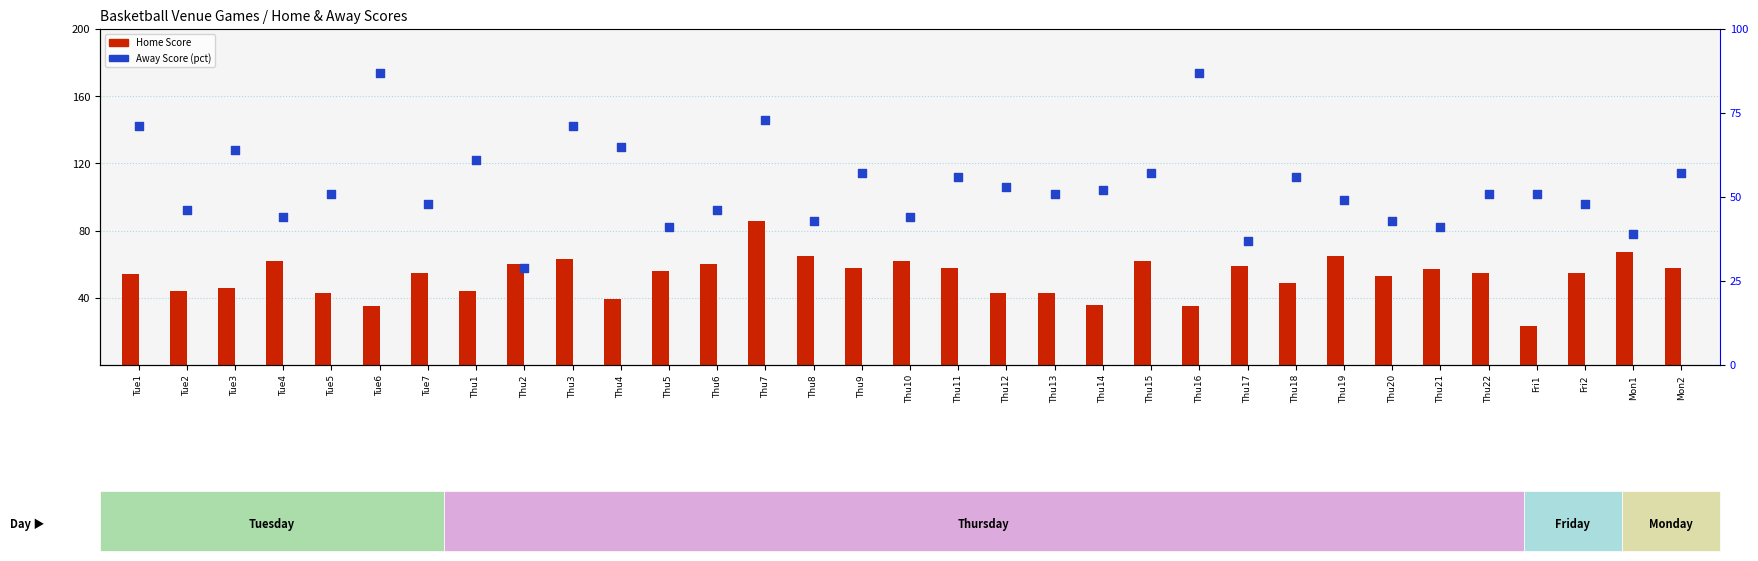

At how many categories does at least one series exceed 46?

32